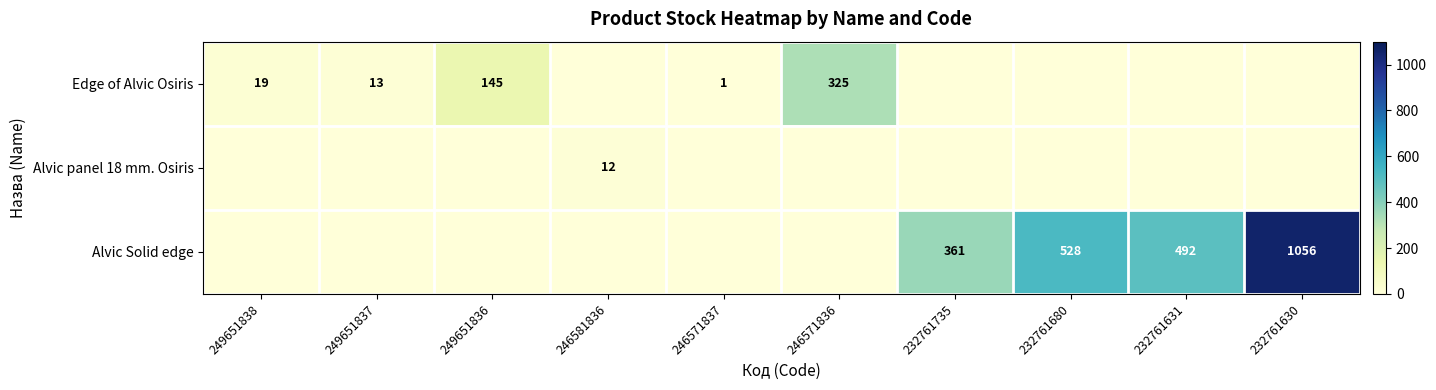

The Alvic panel 18 mm. Osiris series shows 5 at 246581836. True or false?

False